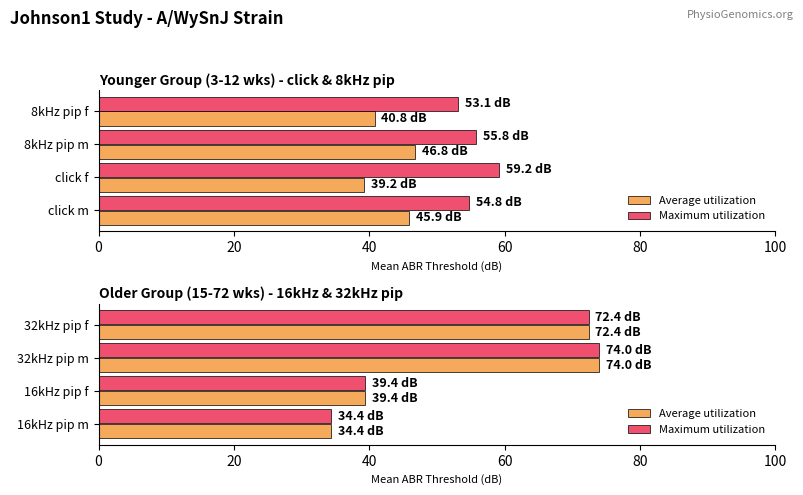

The value of Average utilization at 20 is 21.1. True or false?

False